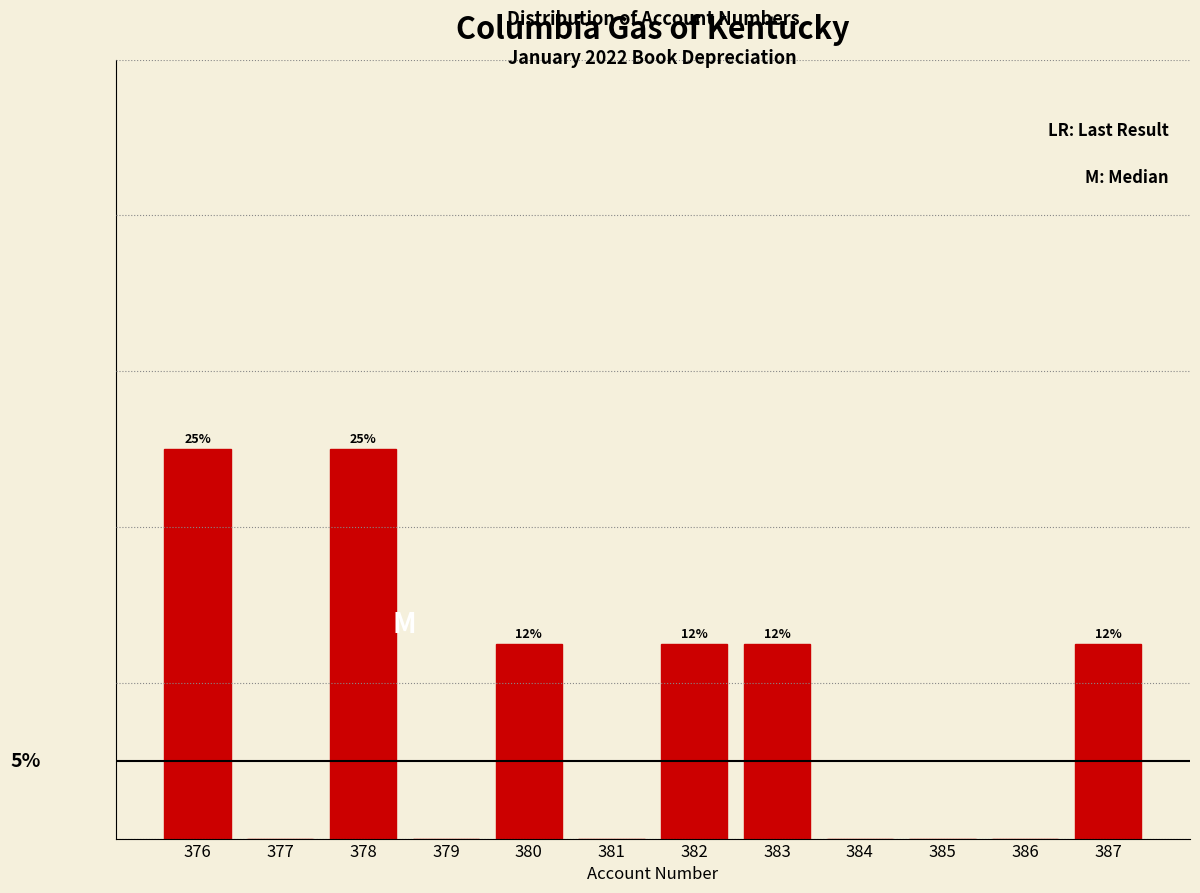

Are the bars horizontal?

No